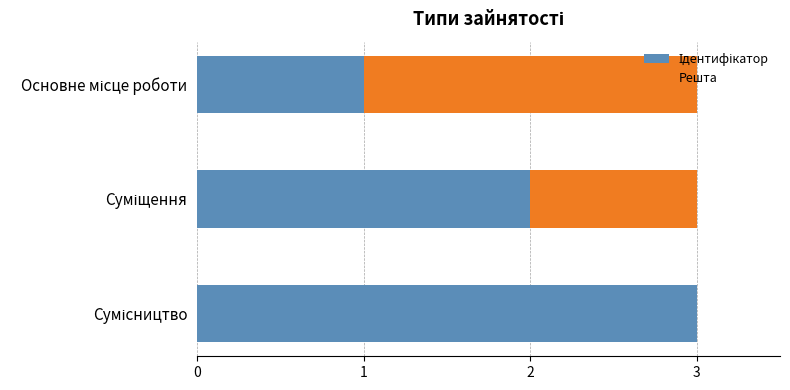

How many series are shown in this chart?

2